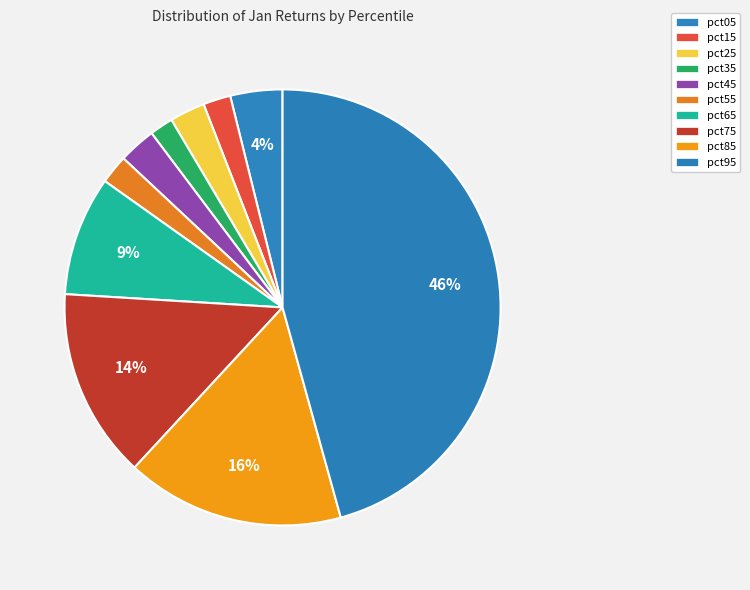

To the nearest percent, what portion does pct05 represent?

4%